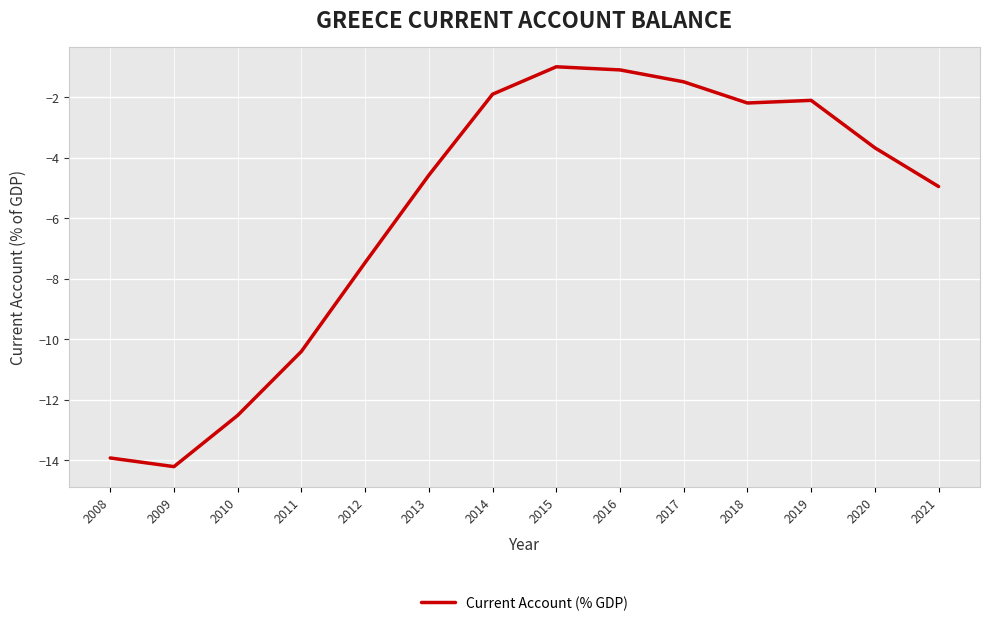

Is it true that the value at 2021 is -5.0?

True